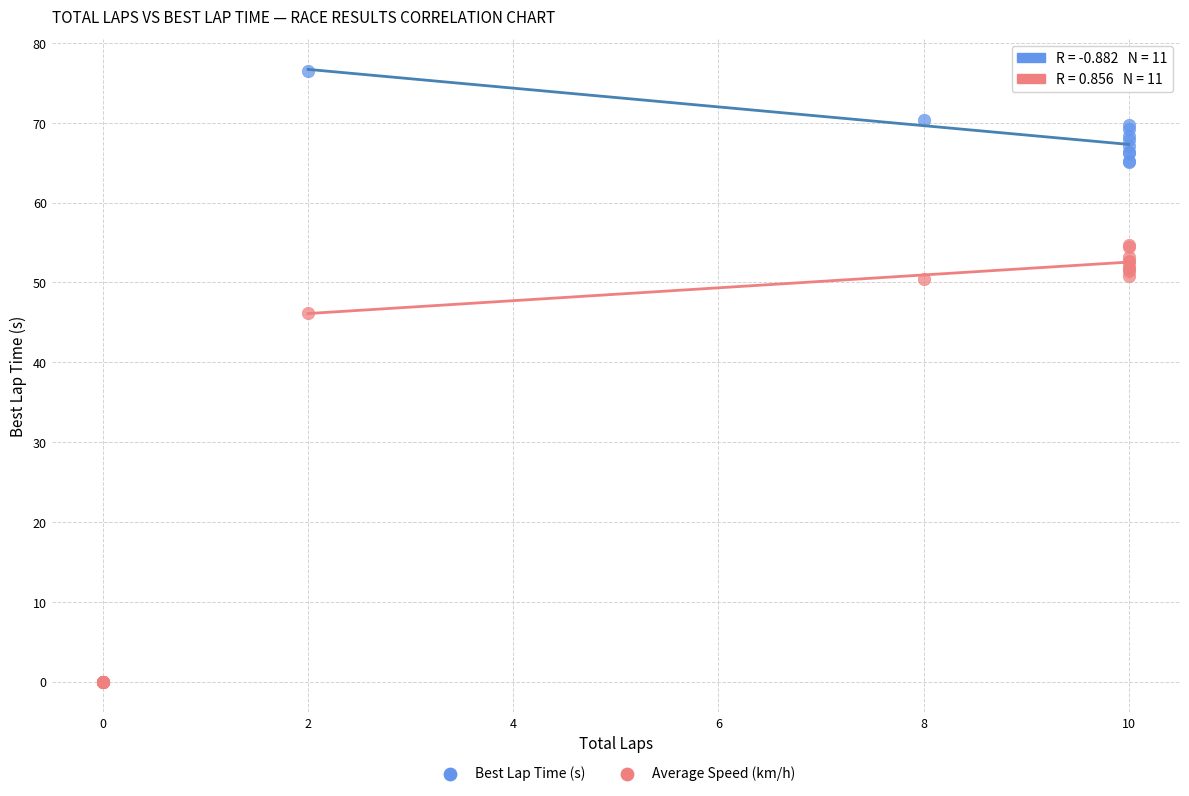

Which series contains the highest Y value?

Best Lap Time (s)